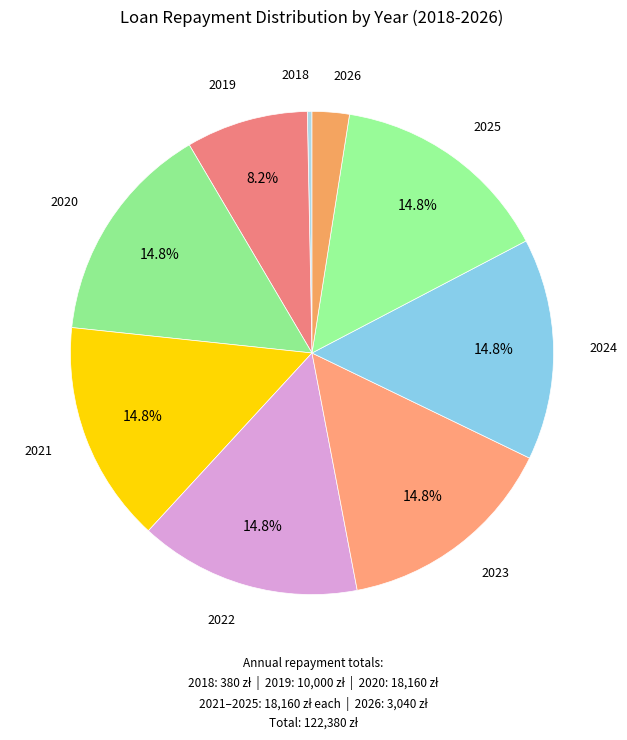

Is there a majority slice in this chart?

No